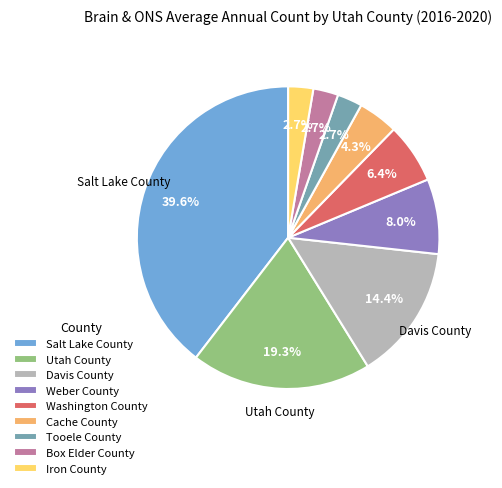

To the nearest percent, what portion does Tooele County represent?

3%